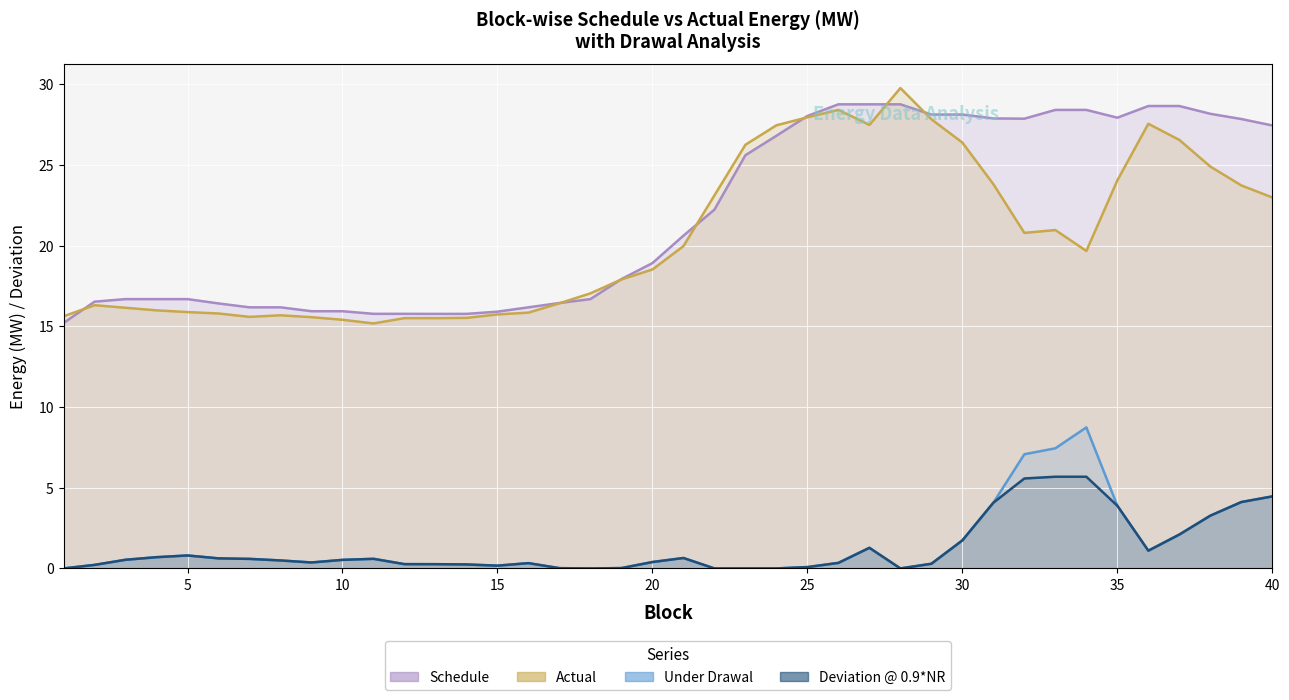

What is the sum of all Schedule values?

874.5